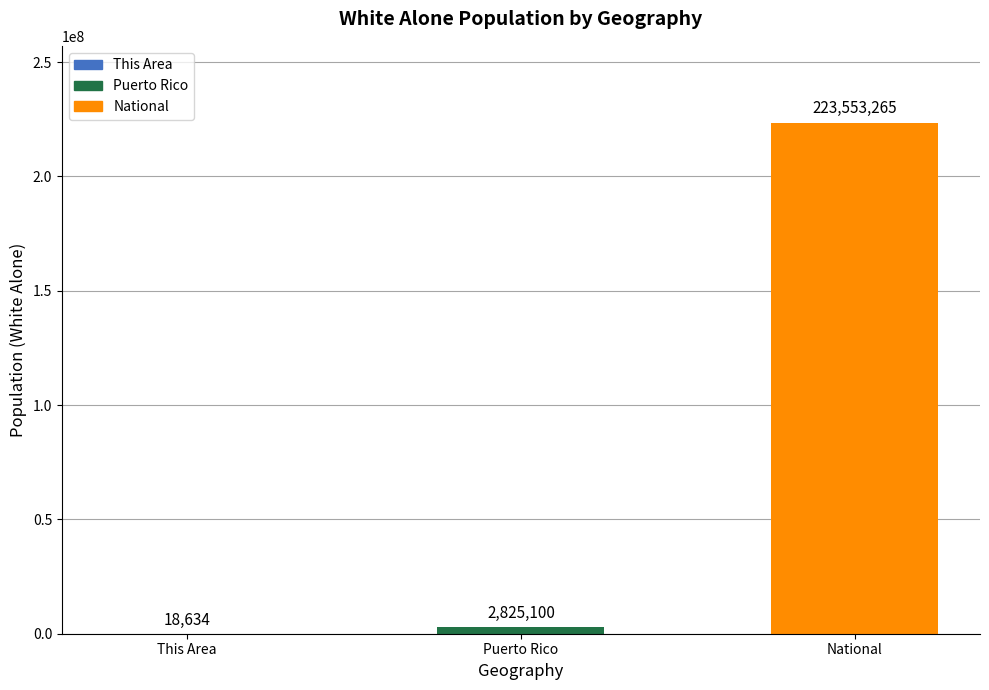

What is the sum of all values?

226396999